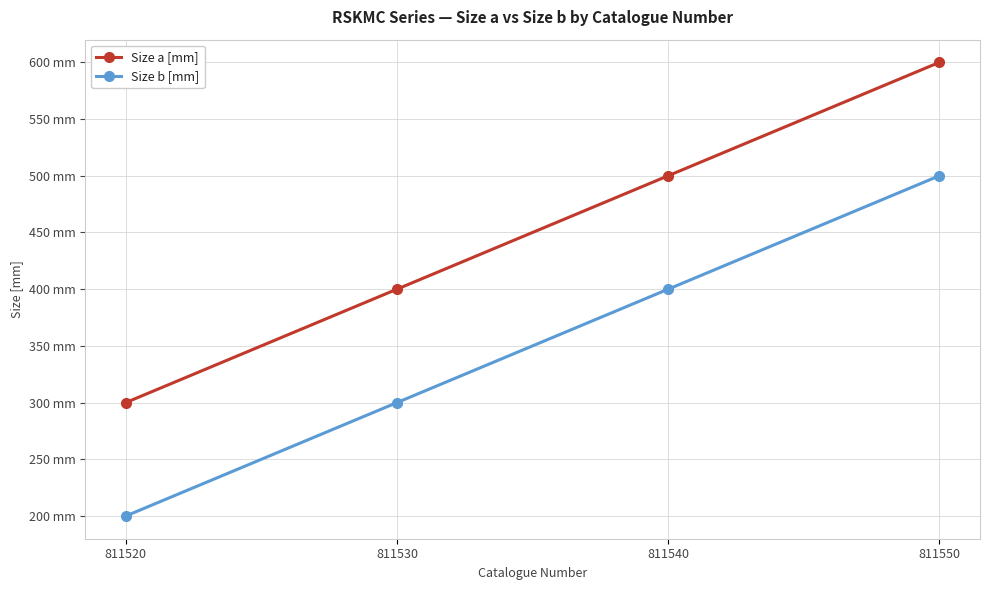

What is the difference between the Size a [mm] values at 811540 and 811520?

200